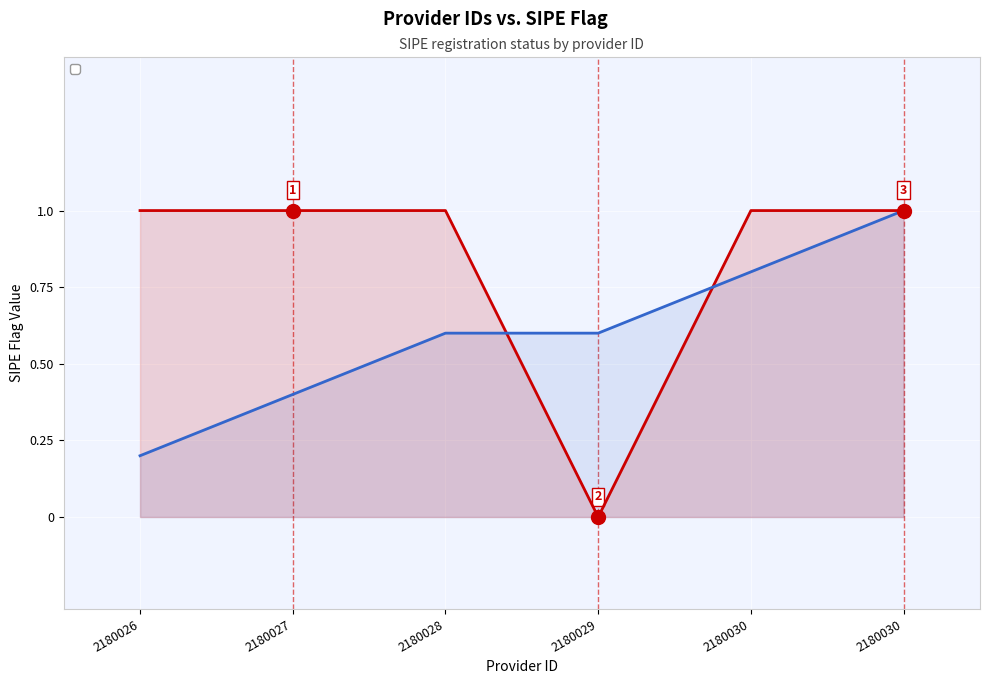

True or false: the data has more than 0 interior local peaks.

False